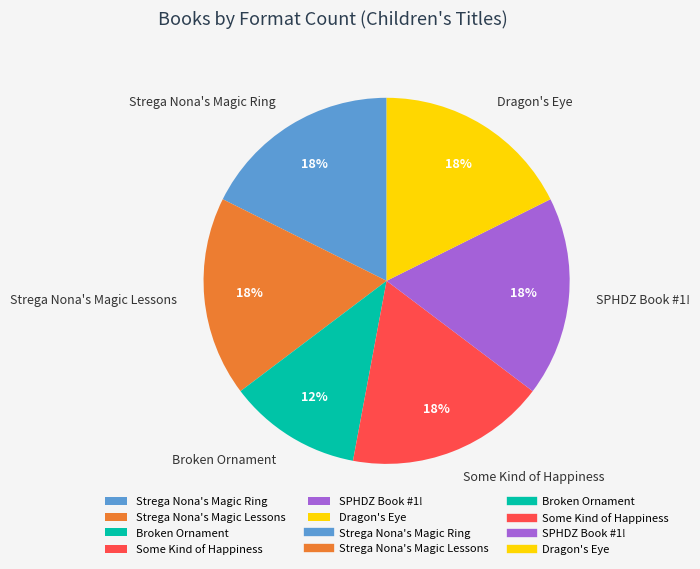

How many segments does this pie chart have?

6